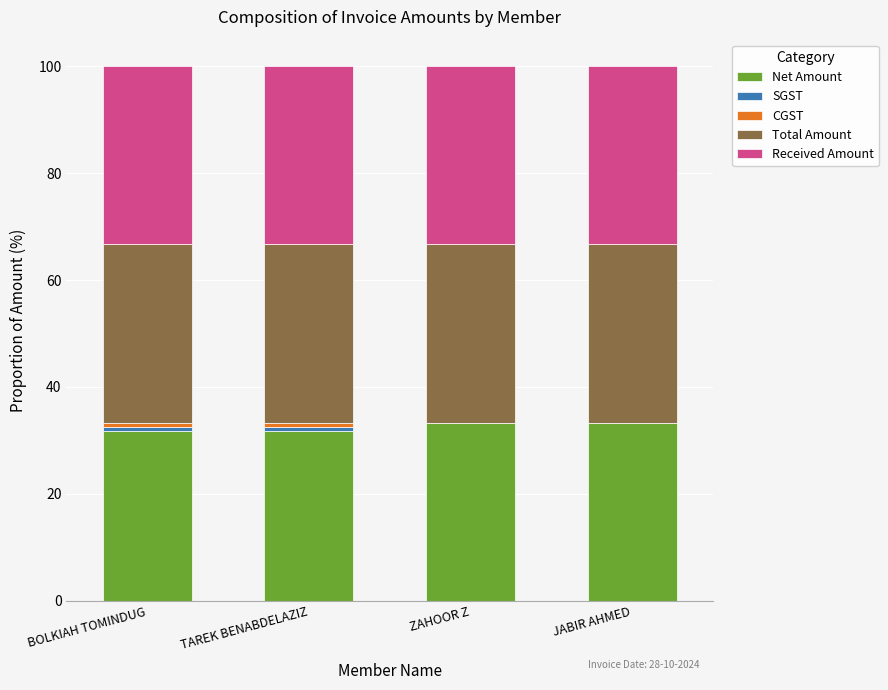

What is the highest value of the Net Amount series?

33.3